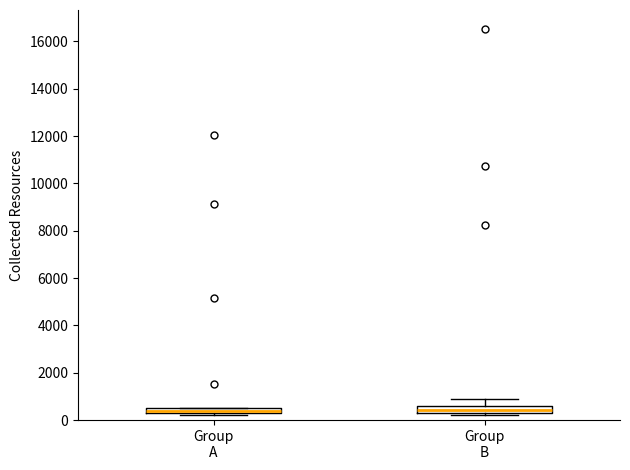

Where is the lower edge of the box for Group B on the y-axis? The values are not printed on the chart, so give them approximately, as read against the axis.

400